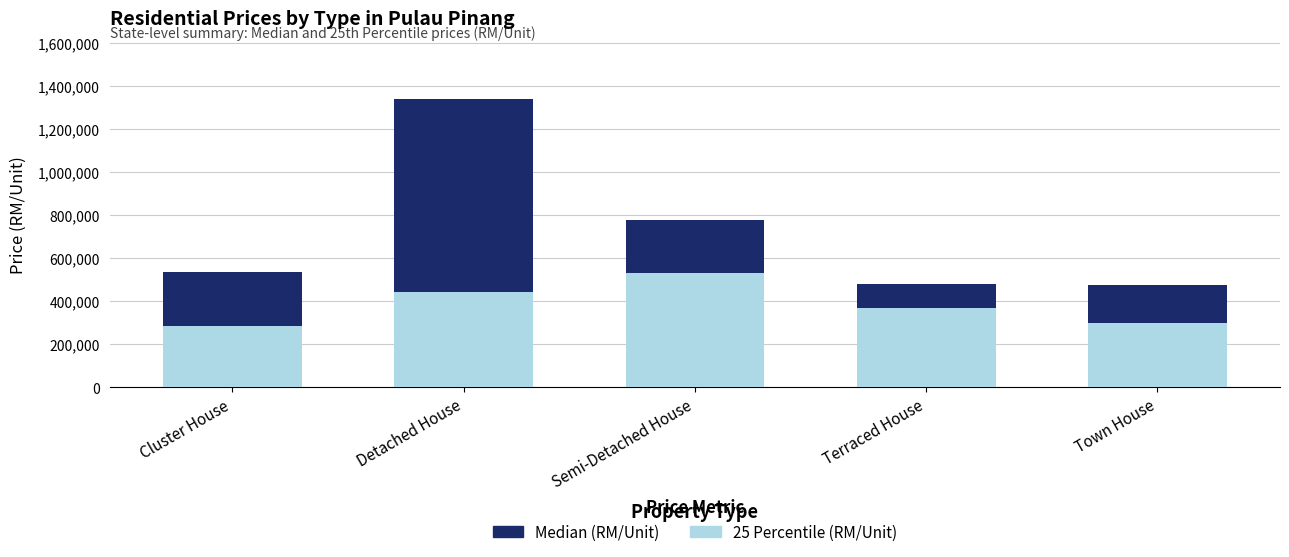

What is the total value across all series at Cluster House?

535000